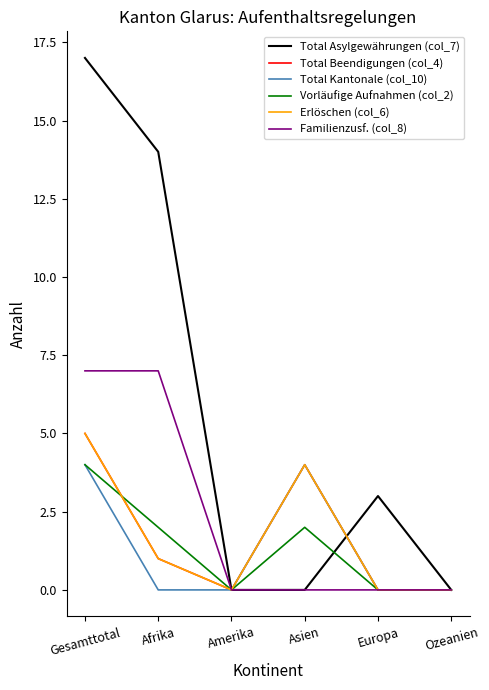

Reading right to left, what are all the values shown in this chart?

Total Asylgewährungen (col_7): Ozeanien=0	Europa=3	Asien=0	Amerika=0	Afrika=14	Gesamttotal=17
Total Beendigungen (col_4): Ozeanien=0	Europa=0	Asien=4	Amerika=0	Afrika=1	Gesamttotal=5
Total Kantonale (col_10): Ozeanien=0	Europa=0	Asien=4	Amerika=0	Afrika=0	Gesamttotal=4
Vorläufige Aufnahmen (col_2): Ozeanien=0	Europa=0	Asien=2	Amerika=0	Afrika=2	Gesamttotal=4
Erlöschen (col_6): Ozeanien=0	Europa=0	Asien=4	Amerika=0	Afrika=1	Gesamttotal=5
Familienzusf. (col_8): Ozeanien=0	Europa=0	Asien=0	Amerika=0	Afrika=7	Gesamttotal=7